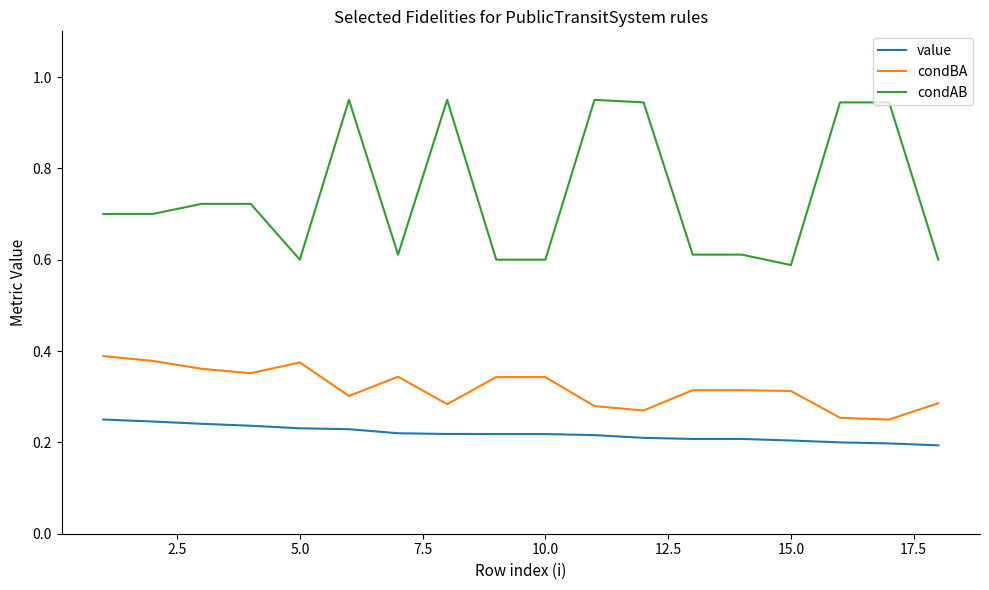

Rank the series by their average value, from lowest to highest.

value, condBA, condAB